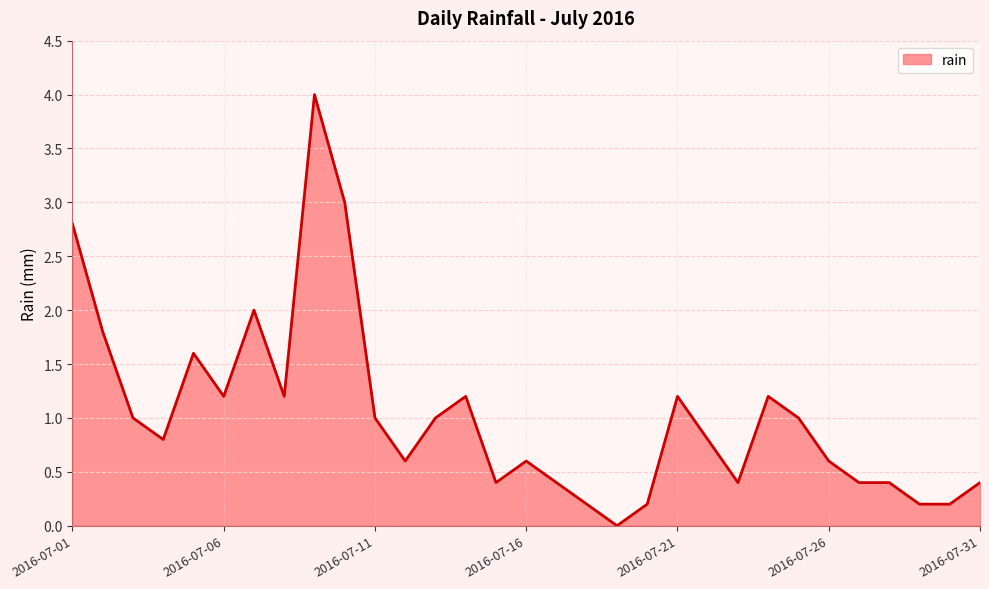

What is the greatest value displayed?

4.0